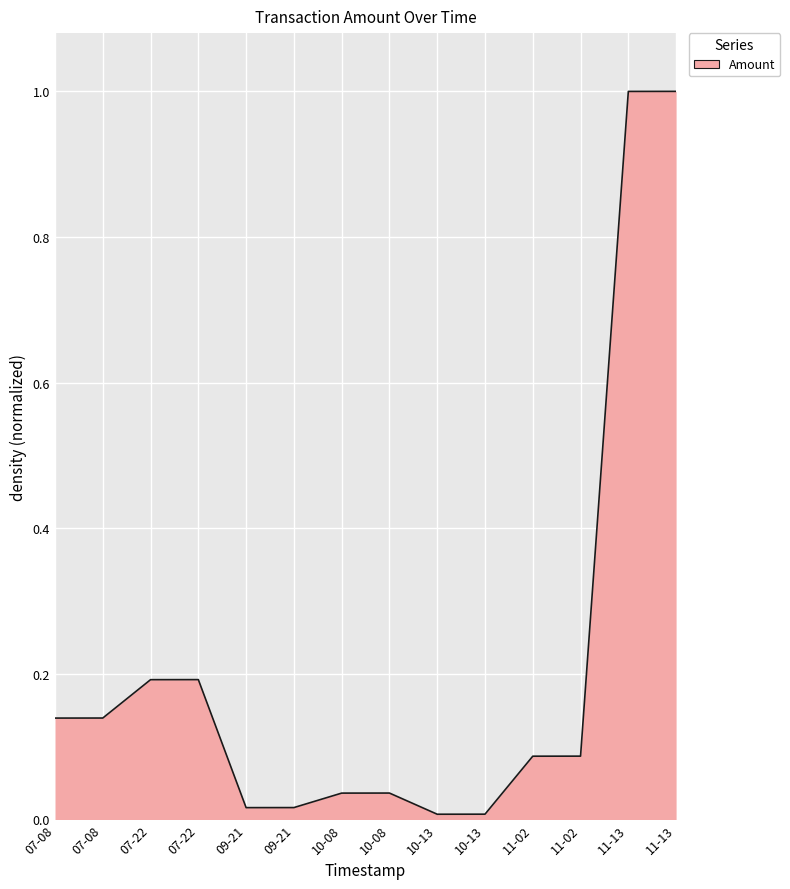

Does the chart have visible grid lines?

Yes